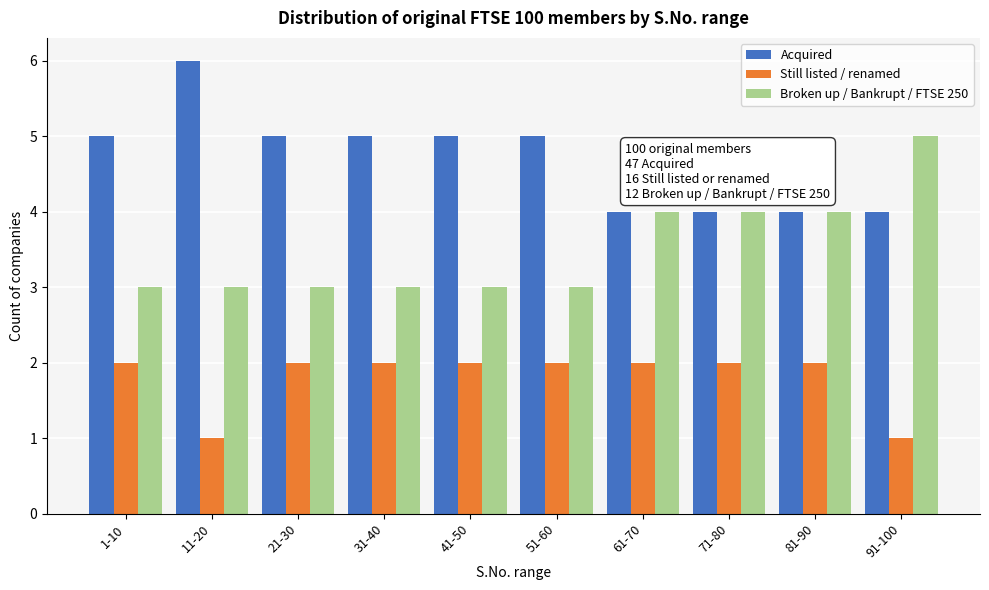

Reading right to left, transcribe all the data shown in this chart.

Acquired: 4	4	4	4	5	5	5	5	6	5
Still listed / renamed: 1	2	2	2	2	2	2	2	1	2
Broken up / Bankrupt / FTSE 250: 5	4	4	4	3	3	3	3	3	3